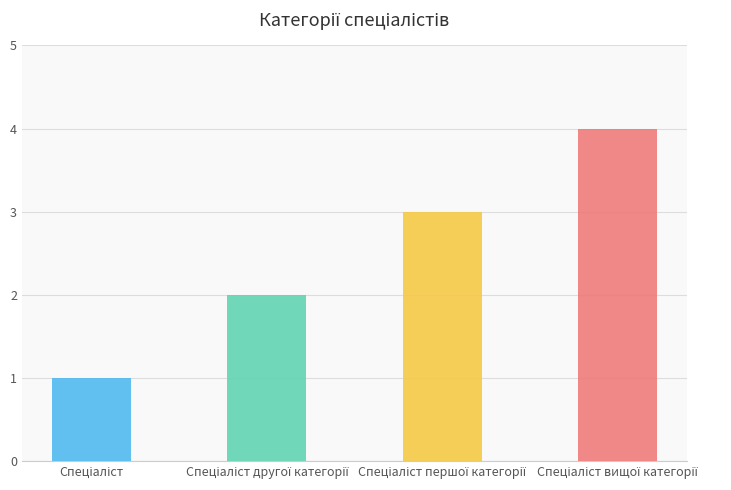

What position from the left is Спеціаліст вищої категорії?

4